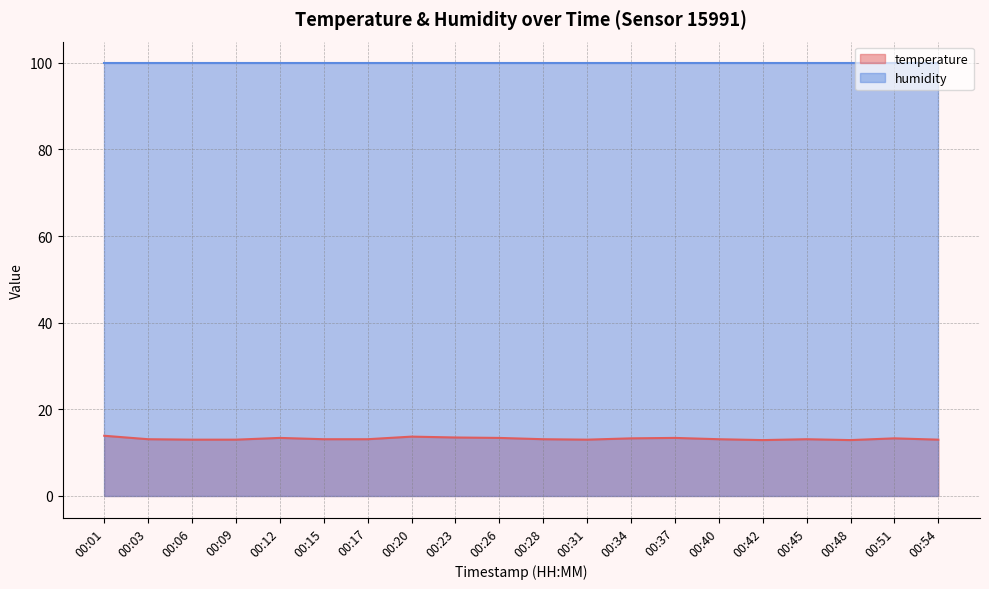

Between 00:26 and 00:48, which is larger?

00:26